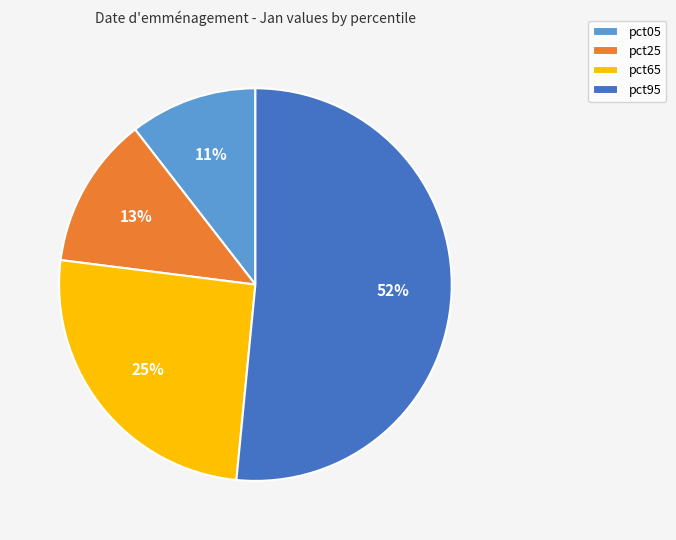

Between pct05 and pct65, which is larger?

pct65